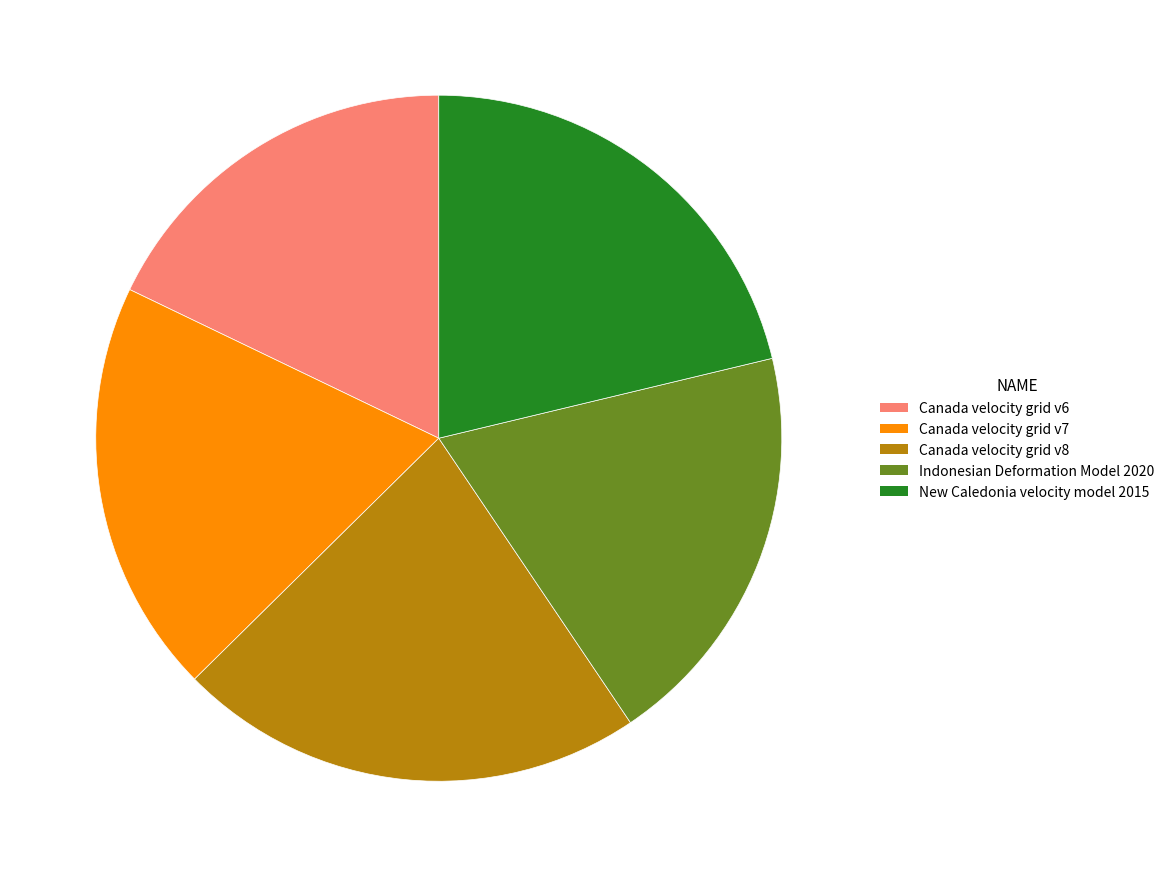

Combined, do Canada velocity grid v7 and Canada velocity grid v6 account for over 50%?

No